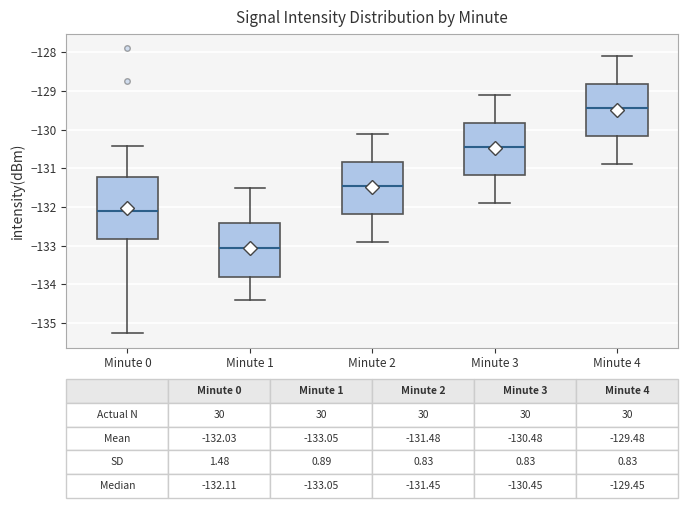

Which box's median line is the highest?

Minute 4